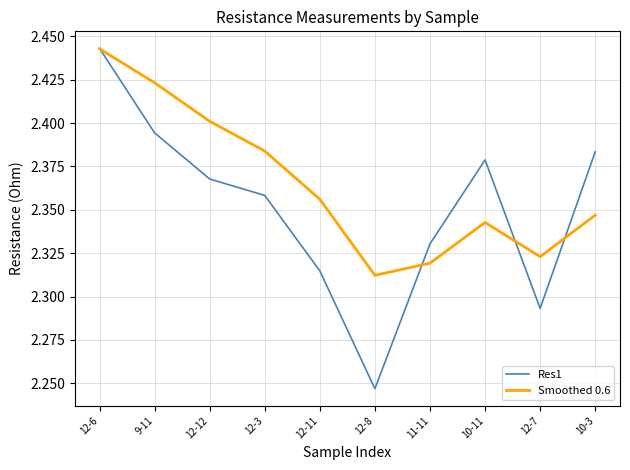

Which series ends up on top after the final intersection of Smoothed 0.6 and Res1?

Res1